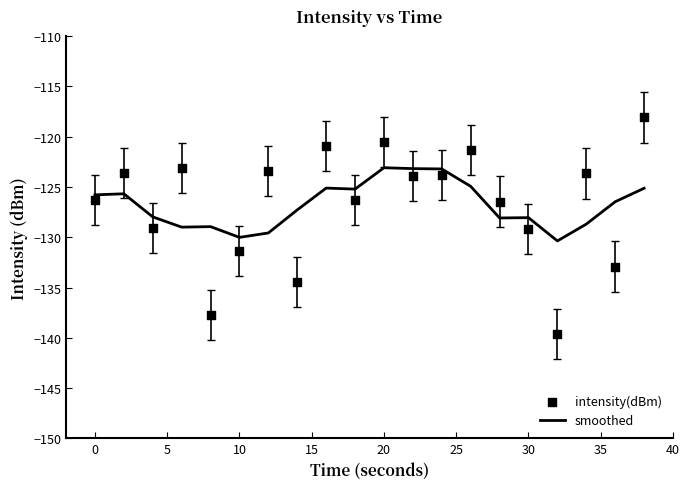

What is the lowest value of the smoothed series?

-130.4